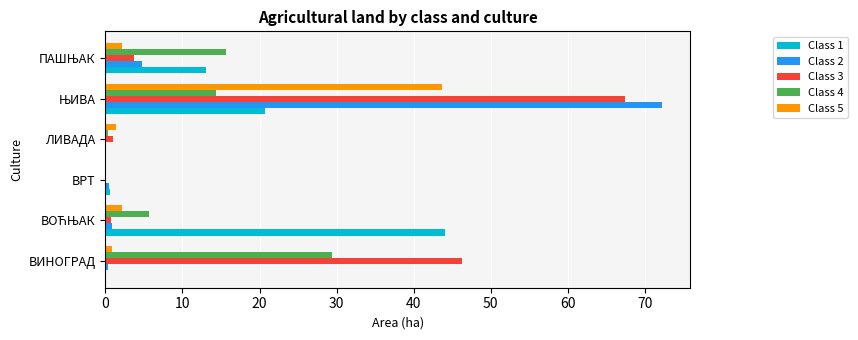

What is the highest value of the Class 3 series?

67.4